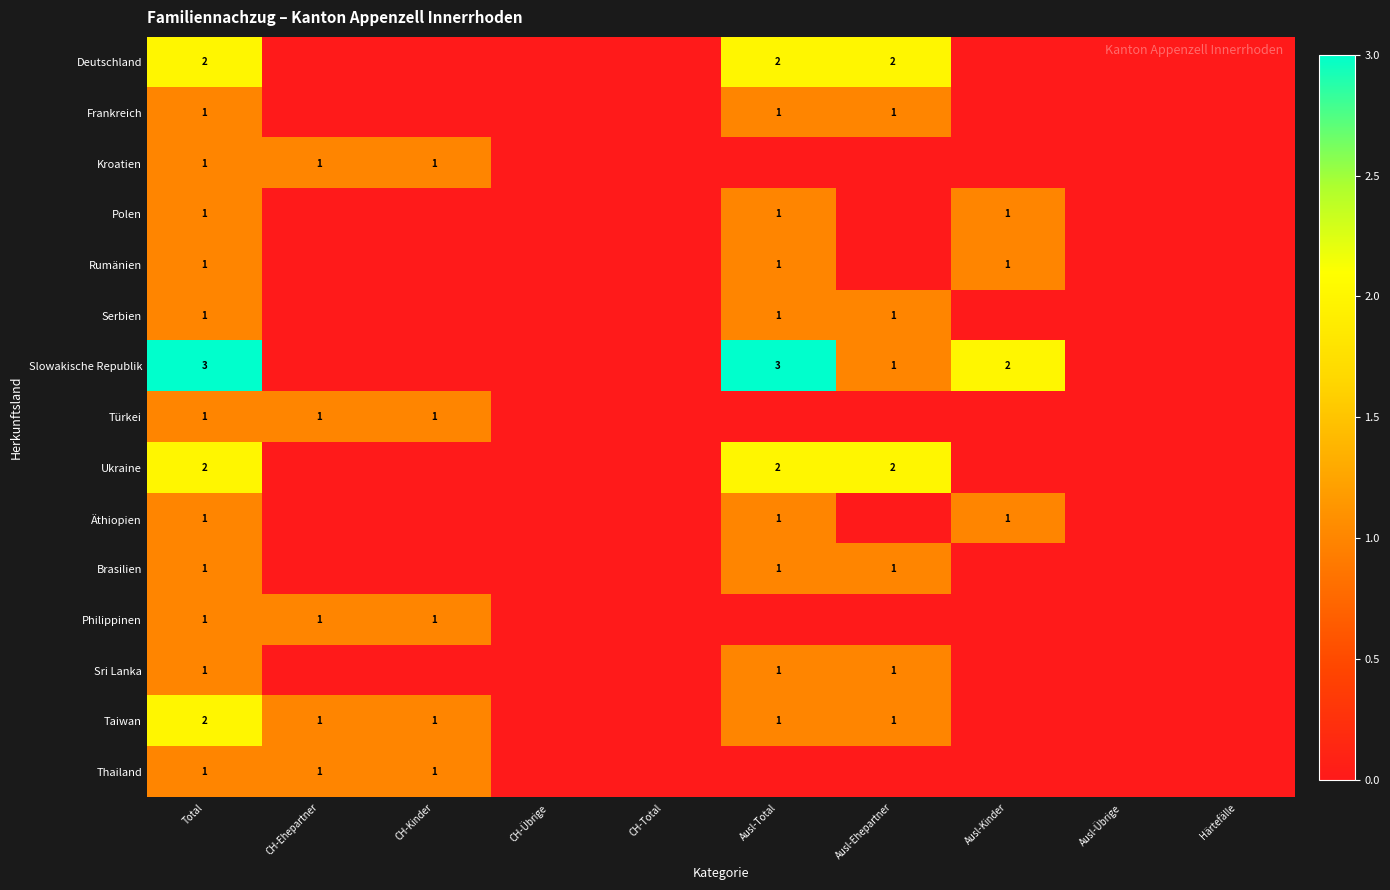

The Slowakische Republik series shows 3 at Ausl-Total. True or false?

True